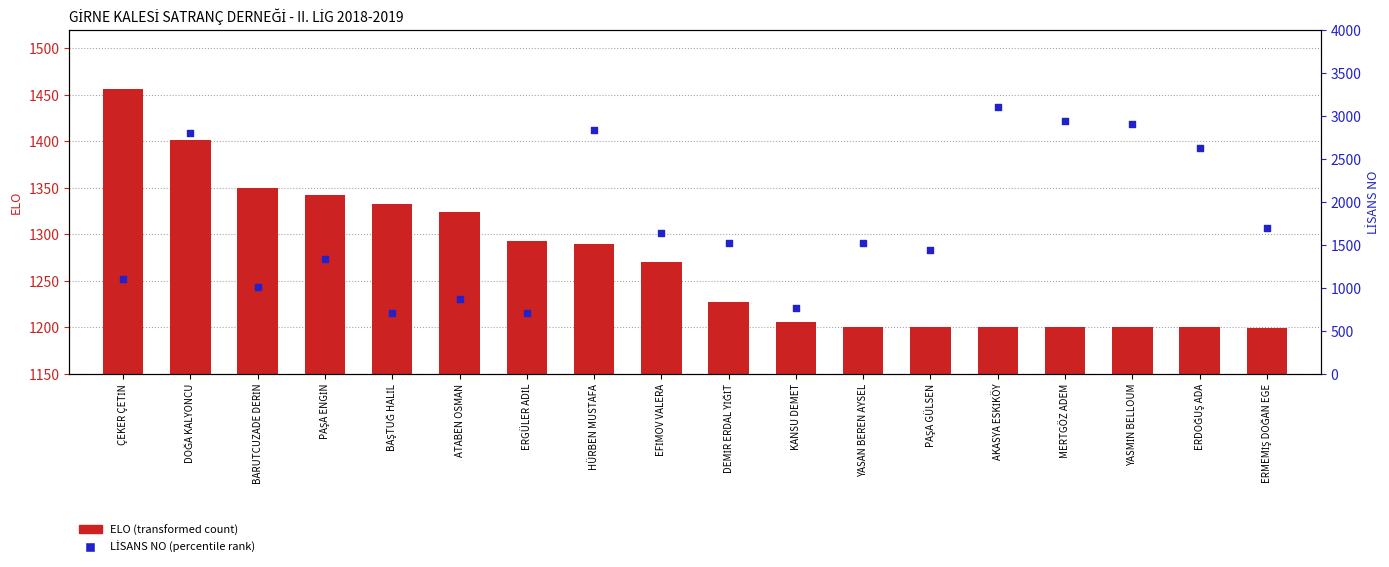

Which series contains the highest Y value?

LİSANS NO